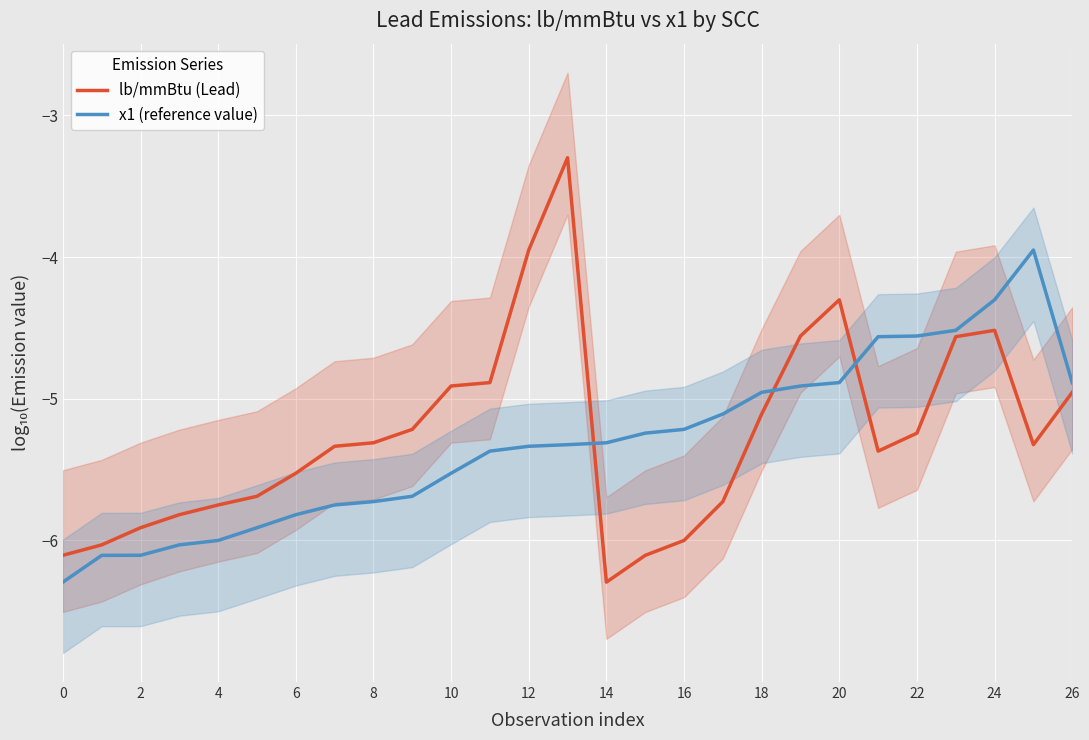

How many categories are shown in the chart?

27